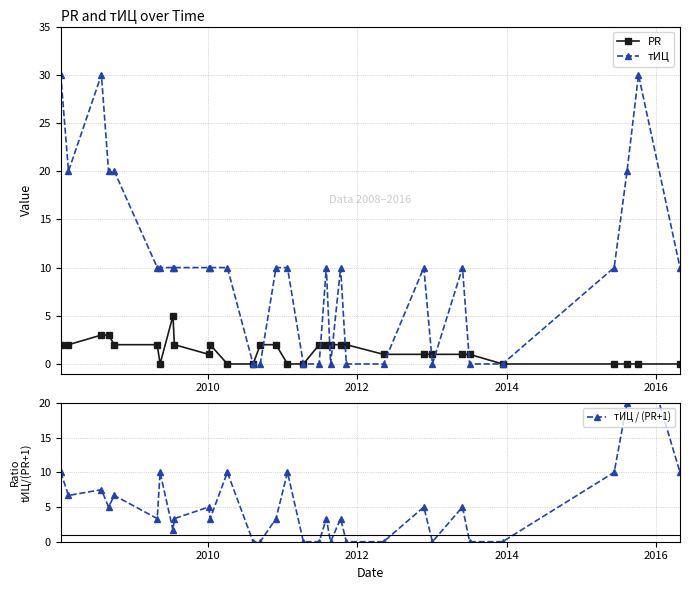

True or false: тИЦ / (PR+1) has a value of 15.8 at 15.

False